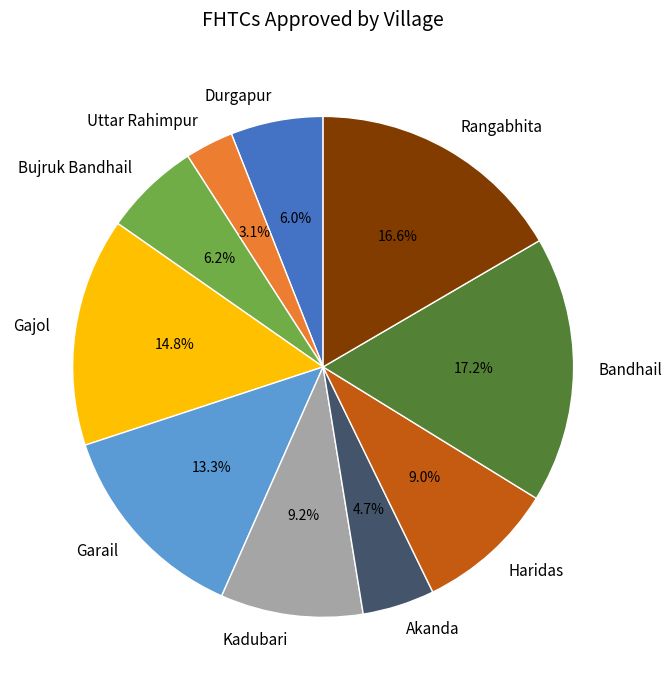

Which has a higher value, Uttar Rahimpur or Rangabhita?

Rangabhita